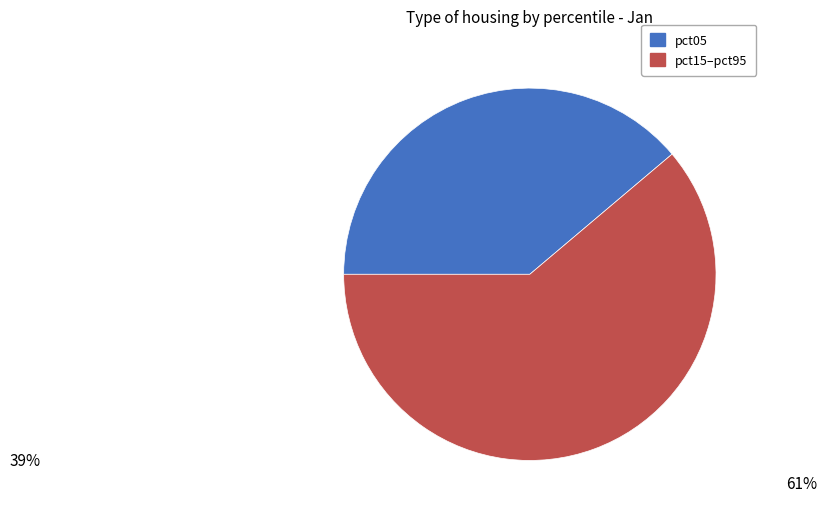

How many segments does this pie chart have?

2